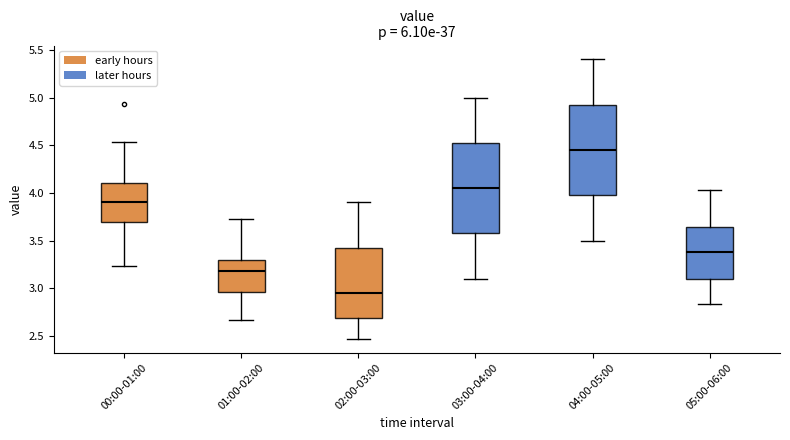

Reading left to right, read every box against the y-axis: the position of its median line, the range the box covers, and the ends of its whiskers. The values are not printed on the chart, so give them approximately, as read against the axis.

00:00-01:00: median 3.90, box 3.70 to 4.10, whiskers 3.25 to 4.55
01:00-02:00: median 3.20, box 2.95 to 3.30, whiskers 2.65 to 3.75
02:00-03:00: median 2.95, box 2.70 to 3.45, whiskers 2.45 to 3.90
03:00-04:00: median 4.05, box 3.60 to 4.55, whiskers 3.10 to 5.00
04:00-05:00: median 4.45, box 4.00 to 4.95, whiskers 3.50 to 5.40
05:00-06:00: median 3.40, box 3.10 to 3.65, whiskers 2.85 to 4.05